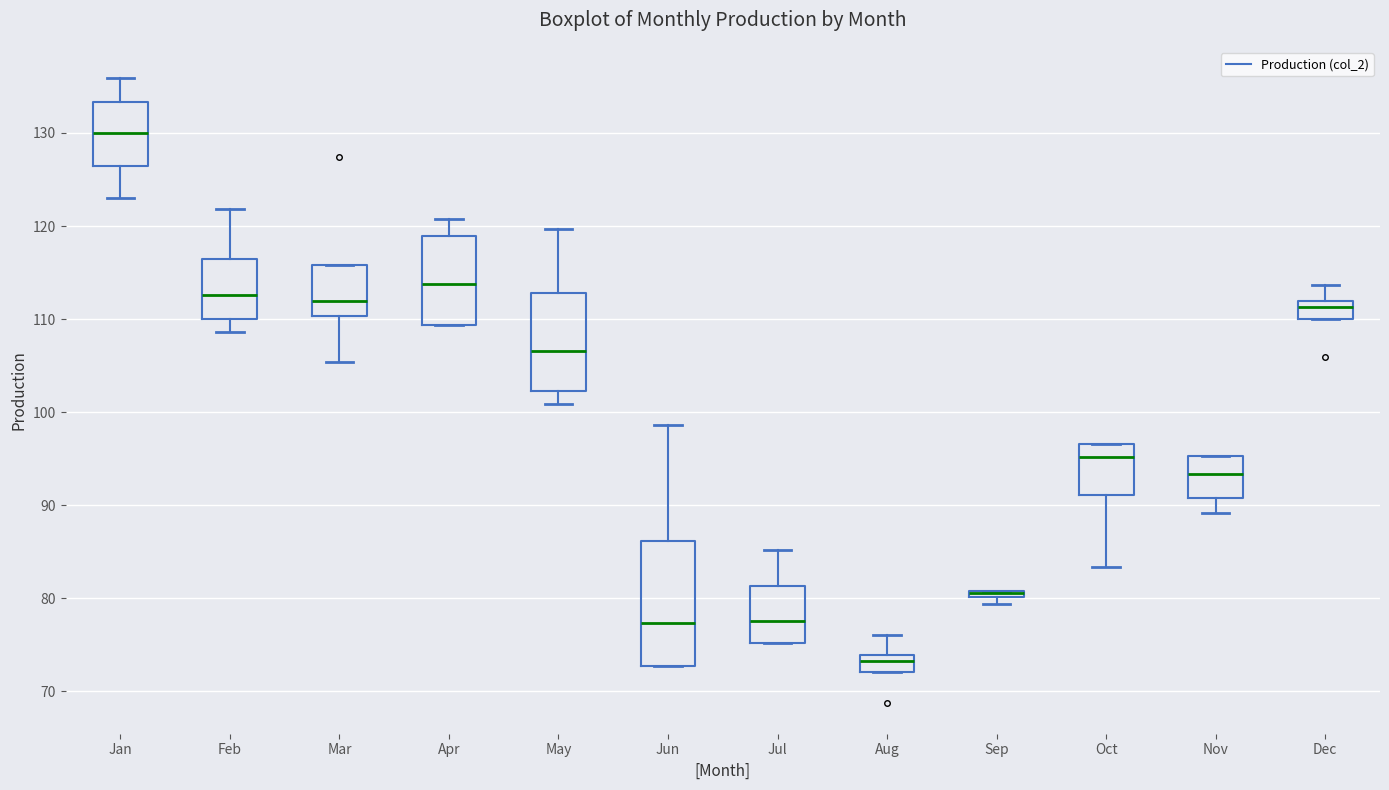

Where does the lower whisker of the box for Mar end on the y-axis? The values are not printed on the chart, so give them approximately, as read against the axis.

105